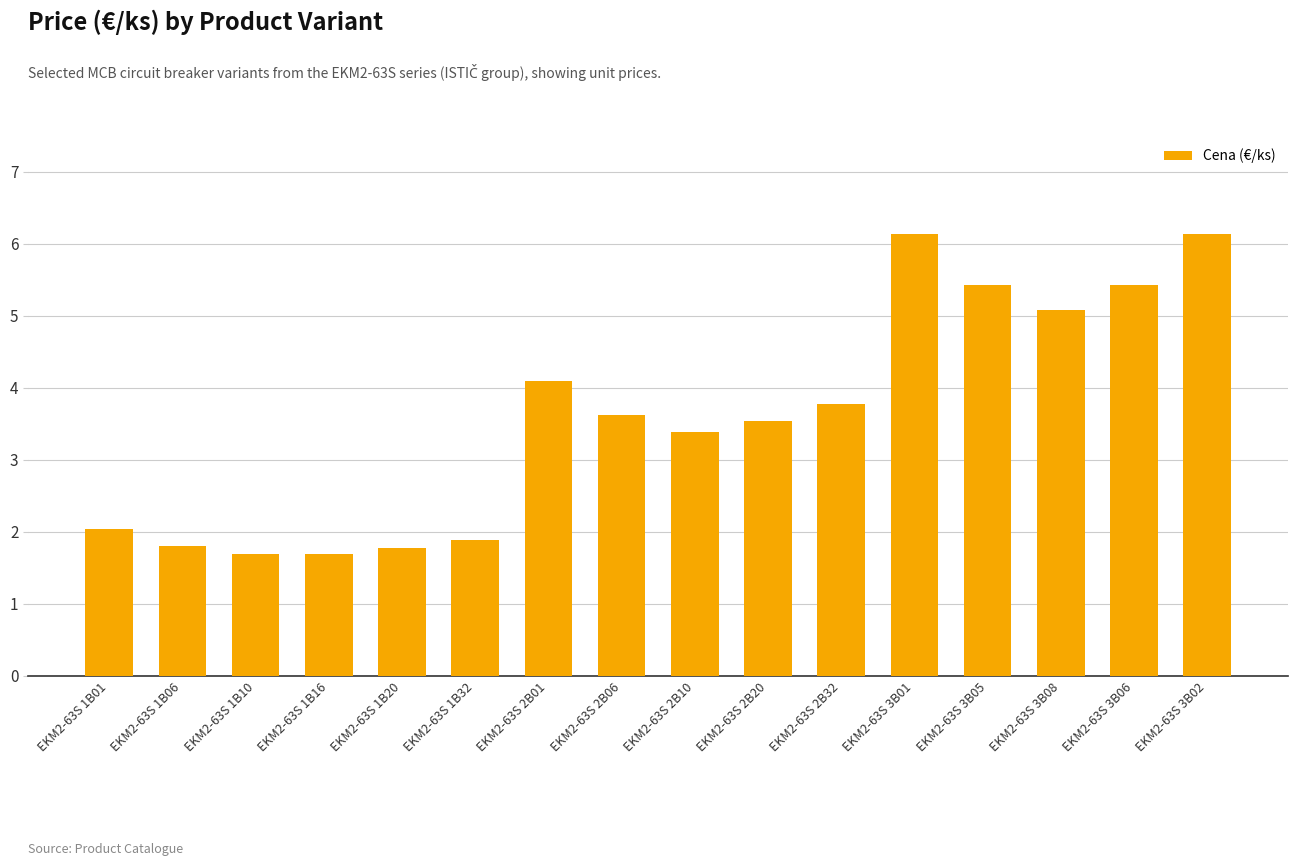

Between EKM2-63S 3B05 and EKM2-63S 1B06, which is larger?

EKM2-63S 3B05